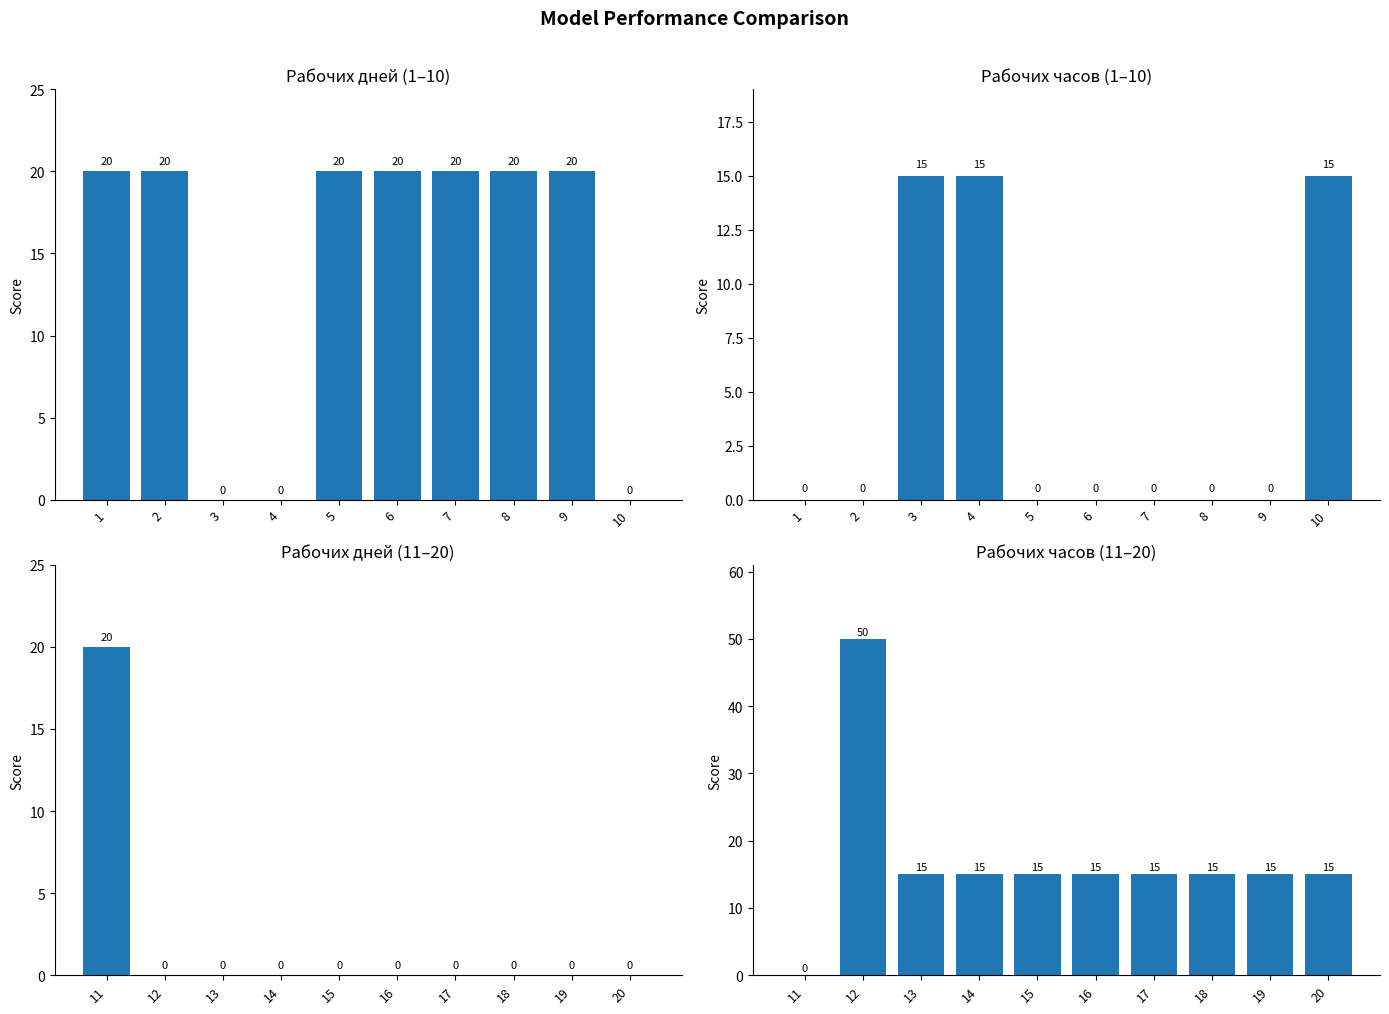

What is the maximum value shown in the chart?

50